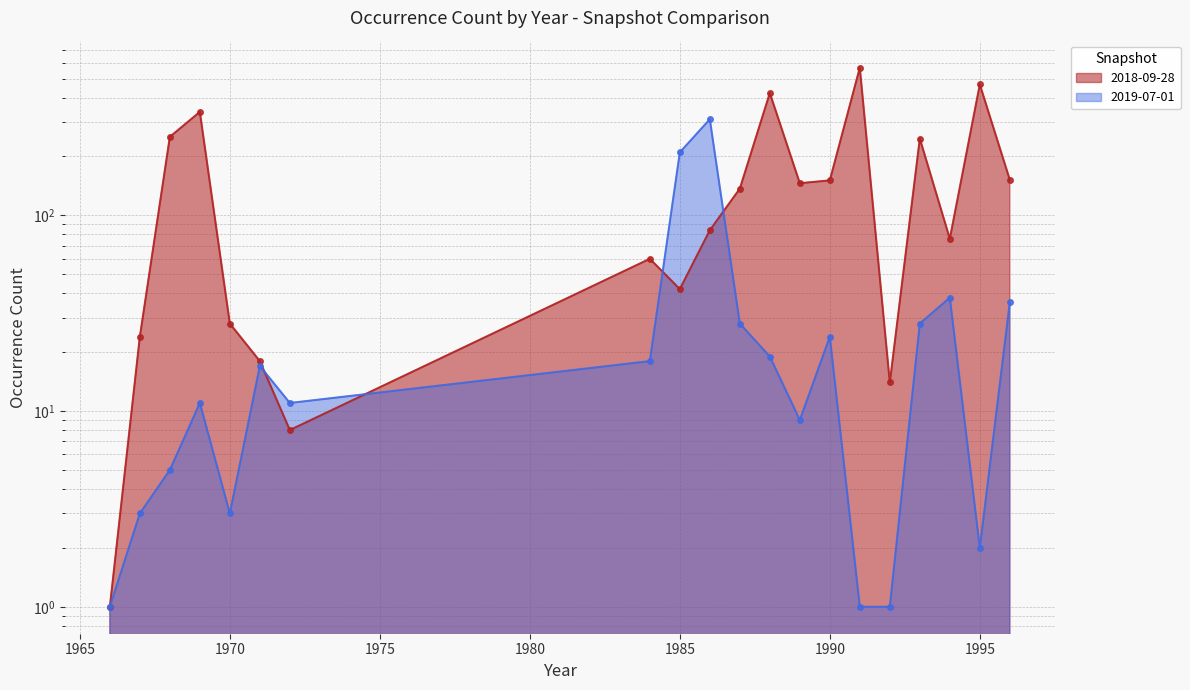

What is the greatest value displayed?

569